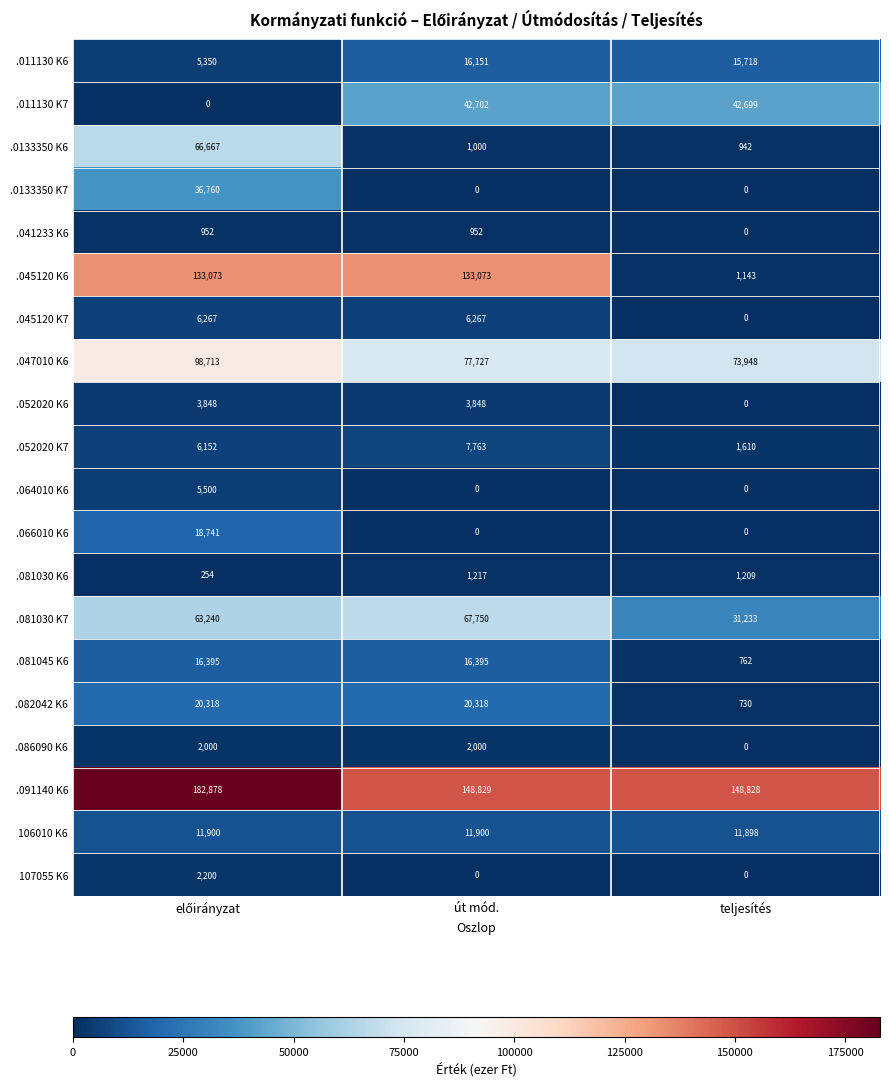

List the series in order of their peak value, lowest first.

.041233 K6, .081030 K6, .086090 K6, 107055 K6, .052020 K6, .064010 K6, .045120 K7, .052020 K7, 106010 K6, .011130 K6, .081045 K6, .066010 K6, .082042 K6, .0133350 K7, .011130 K7, .0133350 K6, .081030 K7, .047010 K6, .045120 K6, .091140 K6